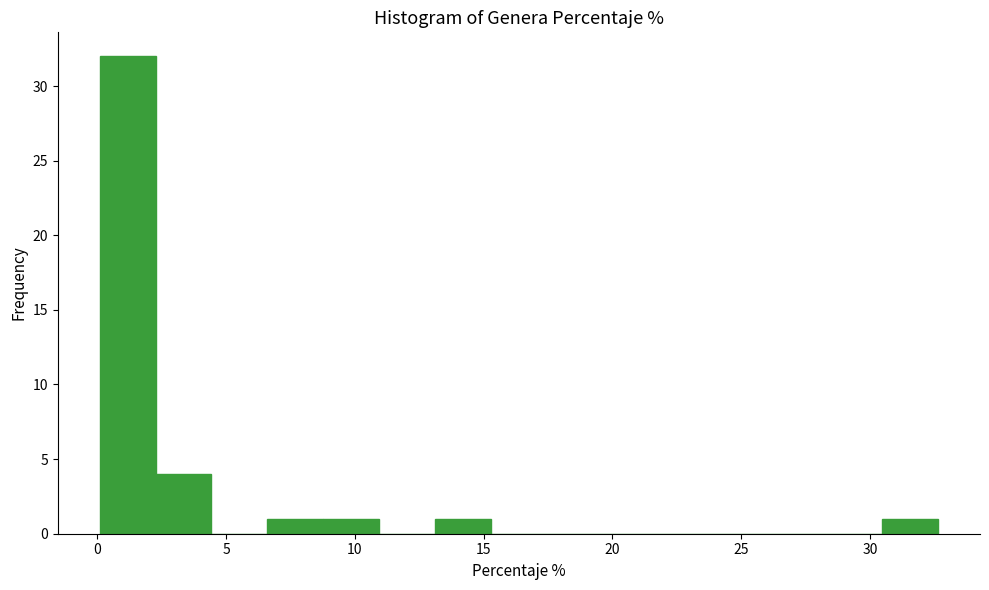

Over which range of the x-axis is the bar tallest?

0.0 to 2.5